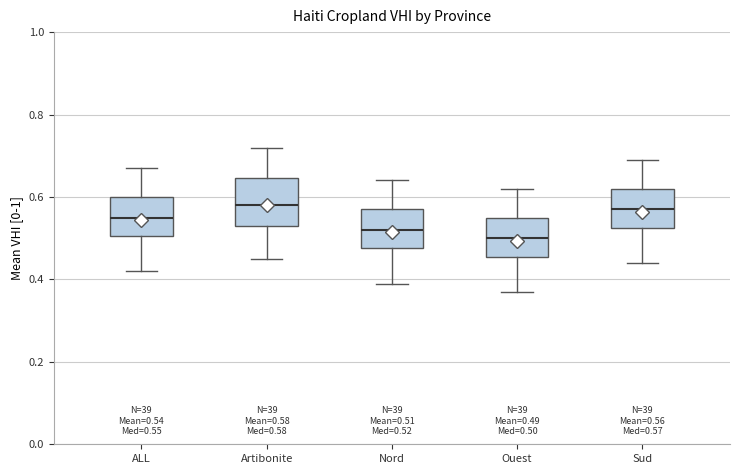

Which box has the lowest median line?

Ouest